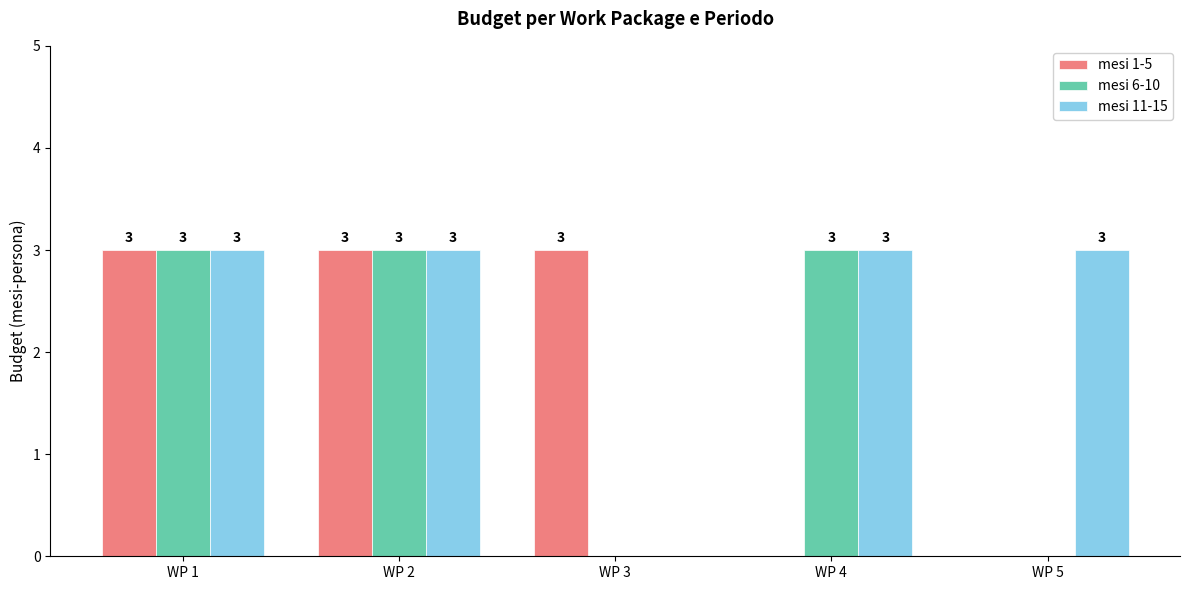

What is the highest value of the mesi 6-10 series?

3